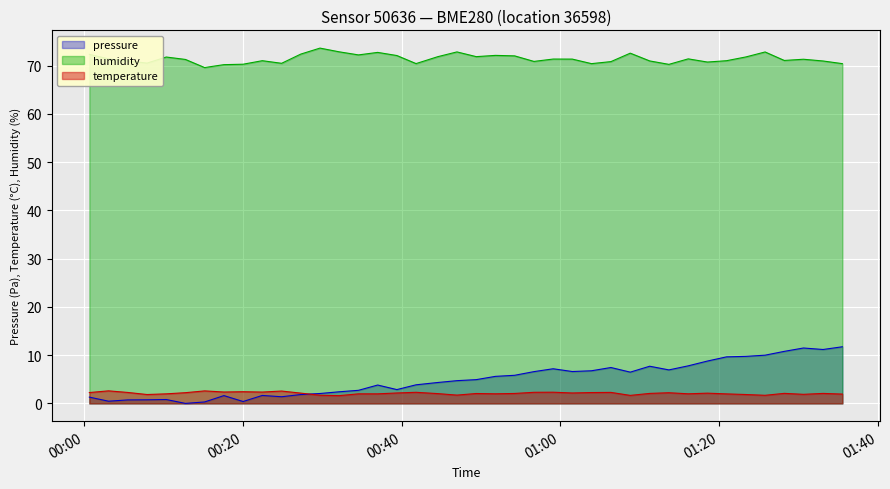

How many interior local valleys does the temperature series have?

11